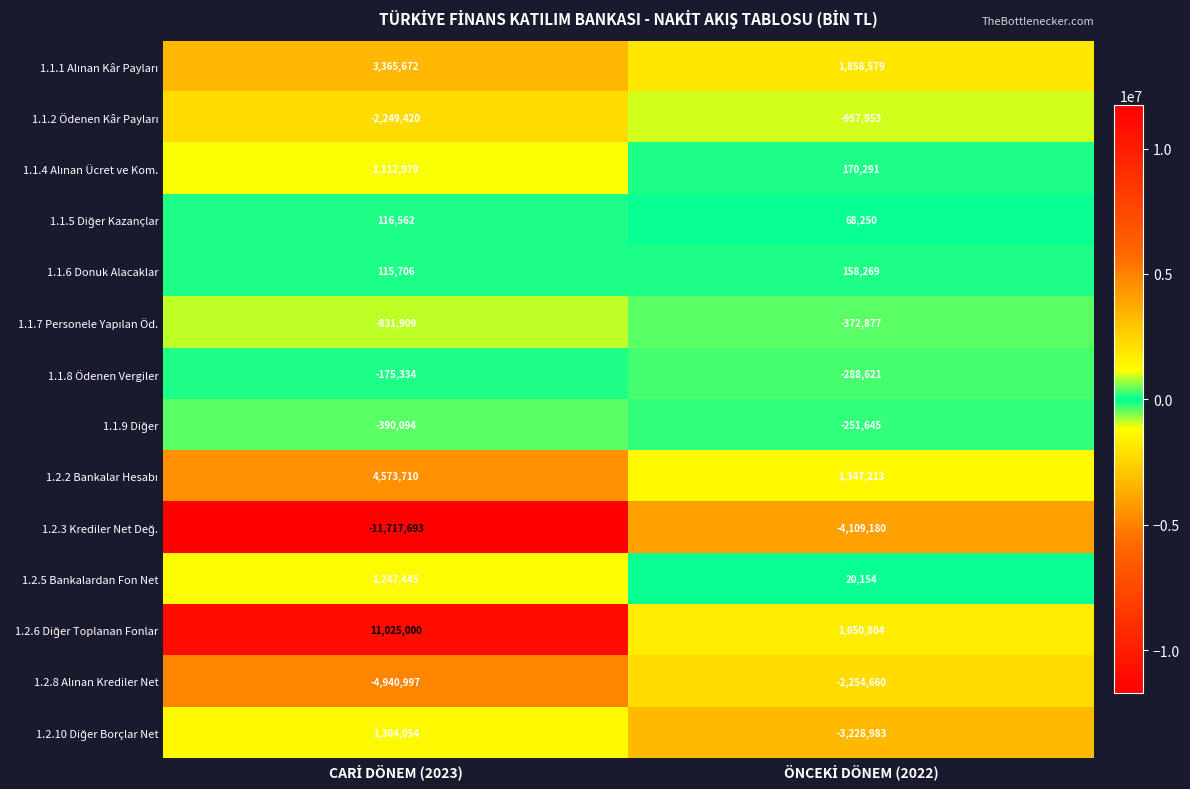

What is the minimum value shown in the chart?

-11717693